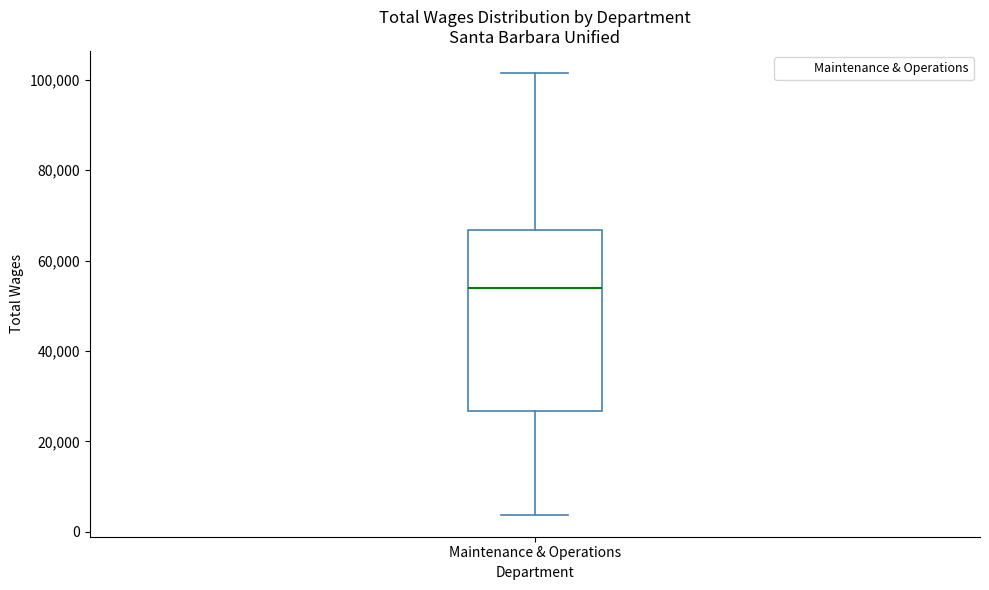

Transcribe this box plot: give where the median line is, the range the box spans, and where the two whiskers end, as read against the y-axis. The values are not printed on the chart, so give them approximately, as read against the axis.

median 54000, box 26000 to 66000, whiskers 4000 to 102000